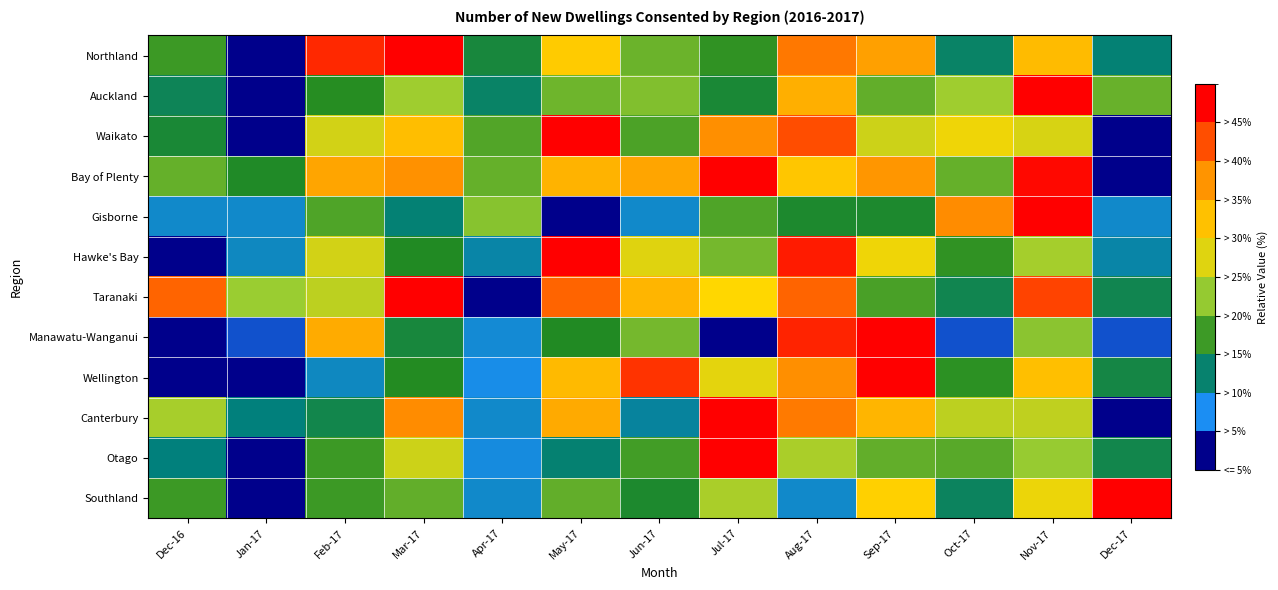

Which series has the largest range (max minus min)?

Northland